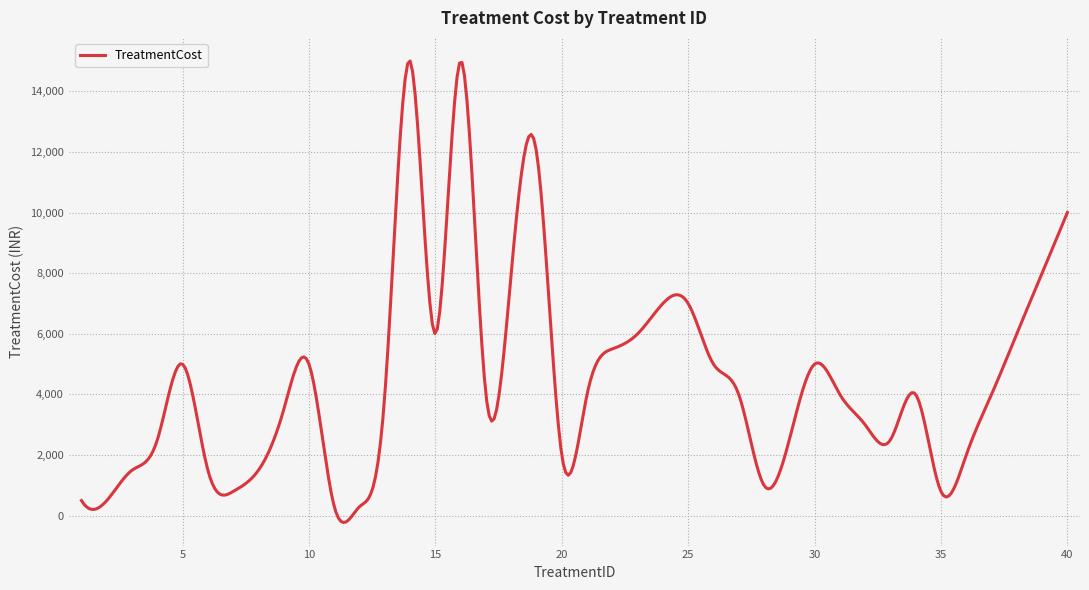

Does the chart have visible grid lines?

Yes